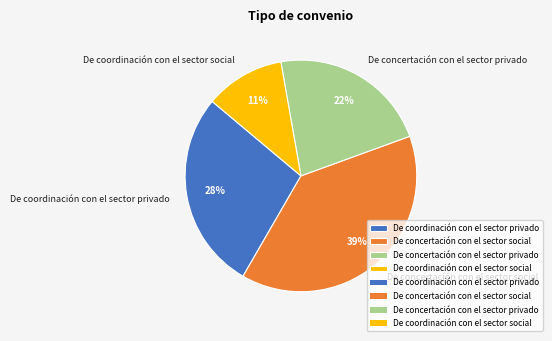

What percentage is the De coordinación con el sector privado slice, to the nearest percent?

28%